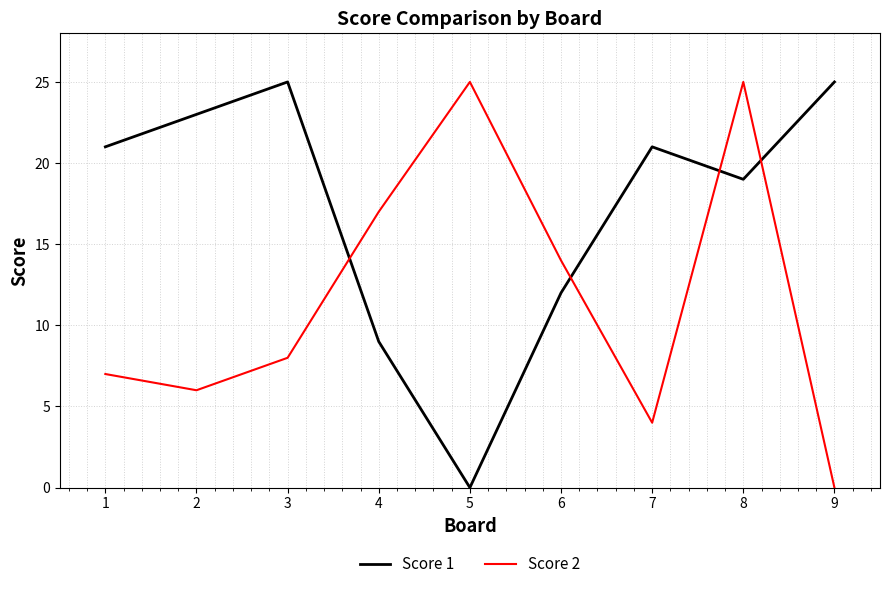

At which category is the sum across all series the highest?

8